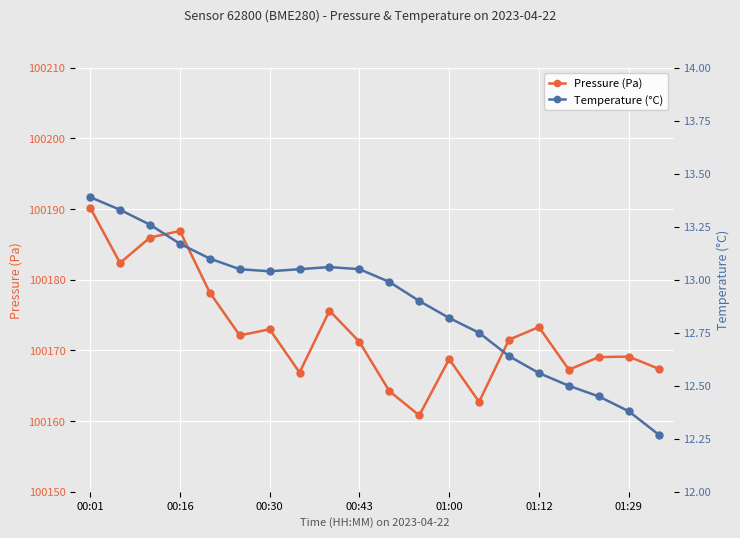

The Temperature (°C) series shows 3.2 at 13. True or false?

False